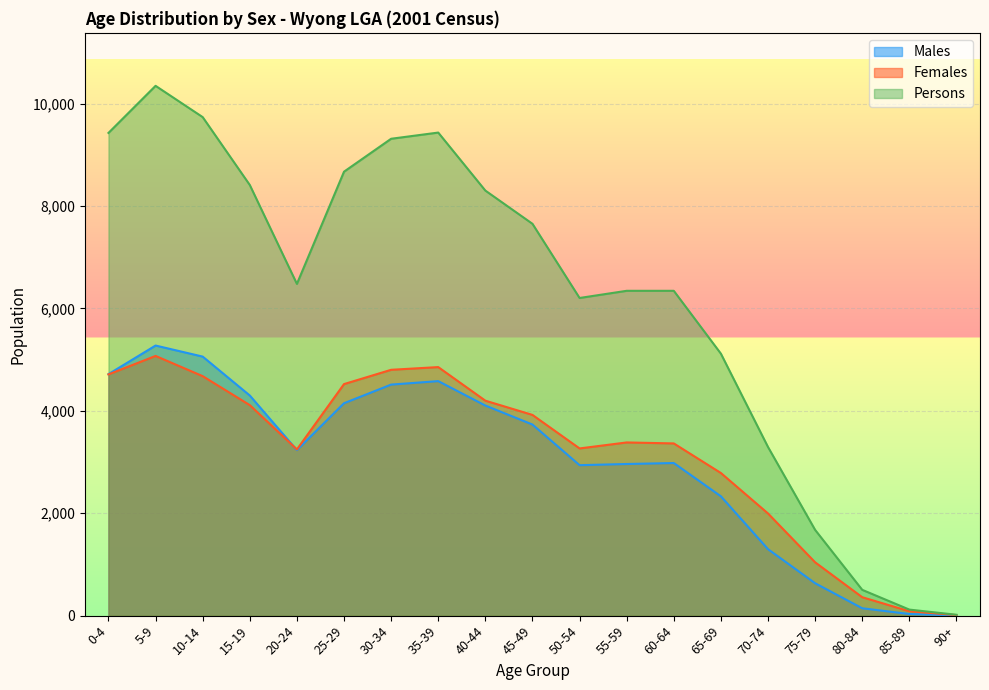

Which category has the highest value in the Females series?

5-9